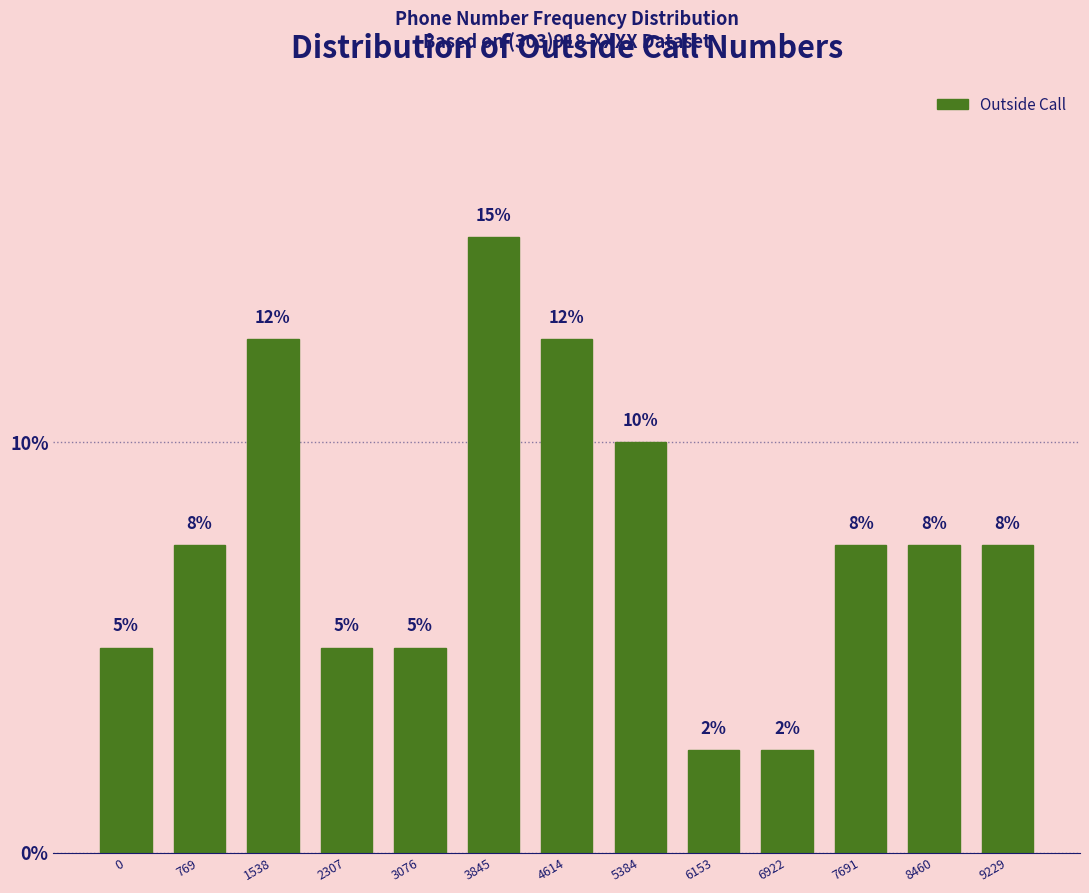

Are the bars horizontal?

No